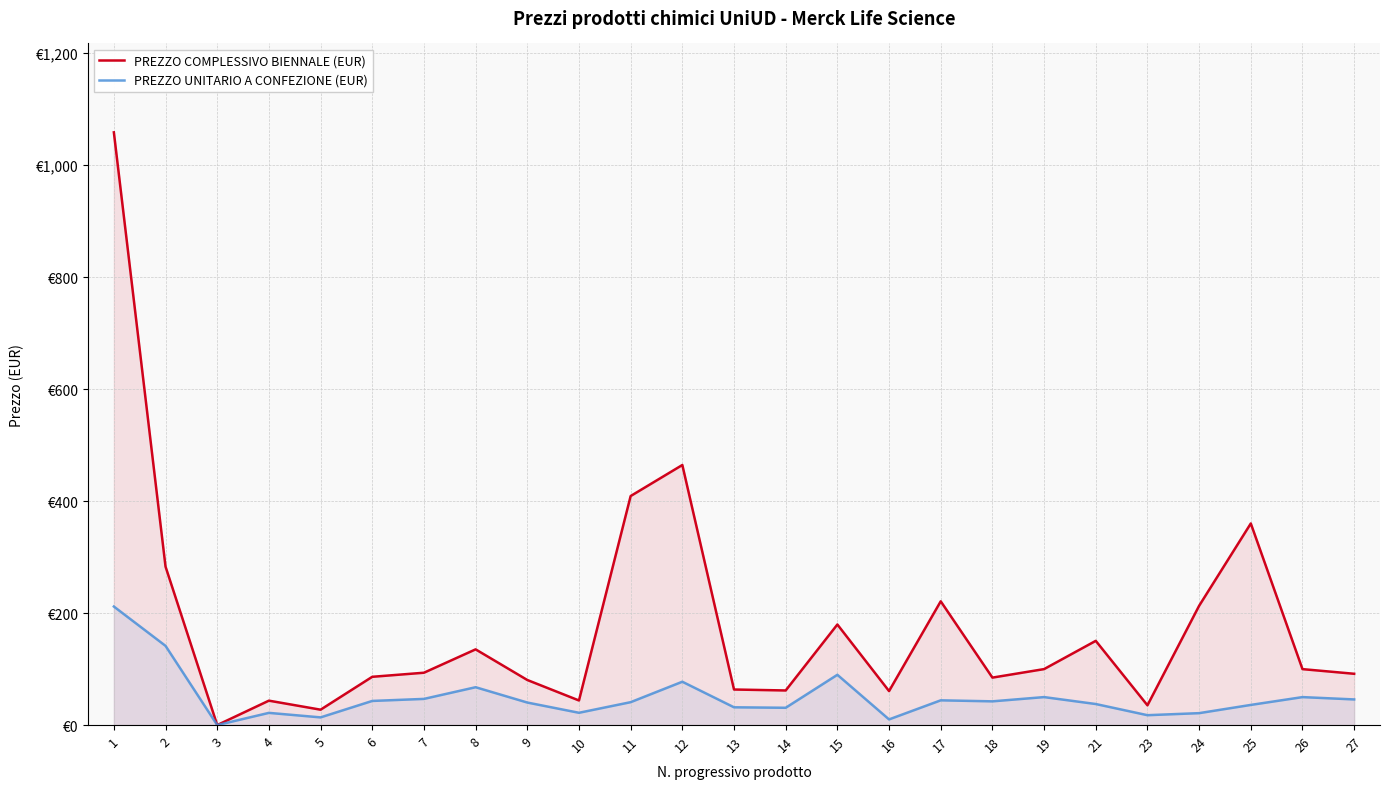

Reading left to right, list all the values displayed in this chart.

PREZZO COMPLESSIVO BIENNALE (EUR): 1=1058.4	2=282.9	3=0.0	4=43.6	5=27.5	6=86.2	7=93.5	8=135.2	9=80.5	10=43.9	11=409.0	12=464.4	13=63.5	14=61.8	15=179.6	16=60.7	17=221.0	18=84.8	19=100.0	21=150.4	23=35.3	24=213.0	25=360.0	26=99.9	27=91.6
PREZZO UNITARIO A CONFEZIONE (EUR): 1=211.7	2=141.4	3=0.0	4=21.8	5=13.7	6=43.1	7=46.7	8=67.6	9=40.2	10=22.0	11=40.9	12=77.4	13=31.8	14=30.9	15=89.8	16=10.1	17=44.2	18=42.4	19=50.0	21=37.6	23=17.6	24=21.3	25=36.0	26=50.0	27=45.8